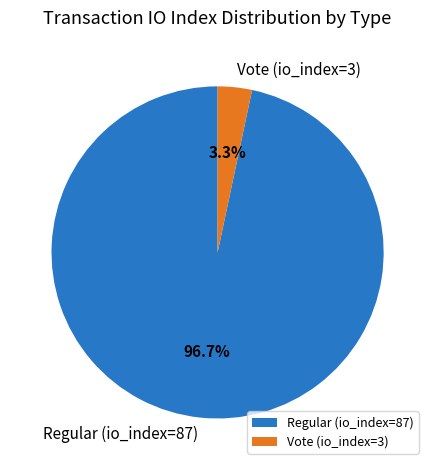

True or false: Regular (io_index=87) accounts for 84% of the total.

False